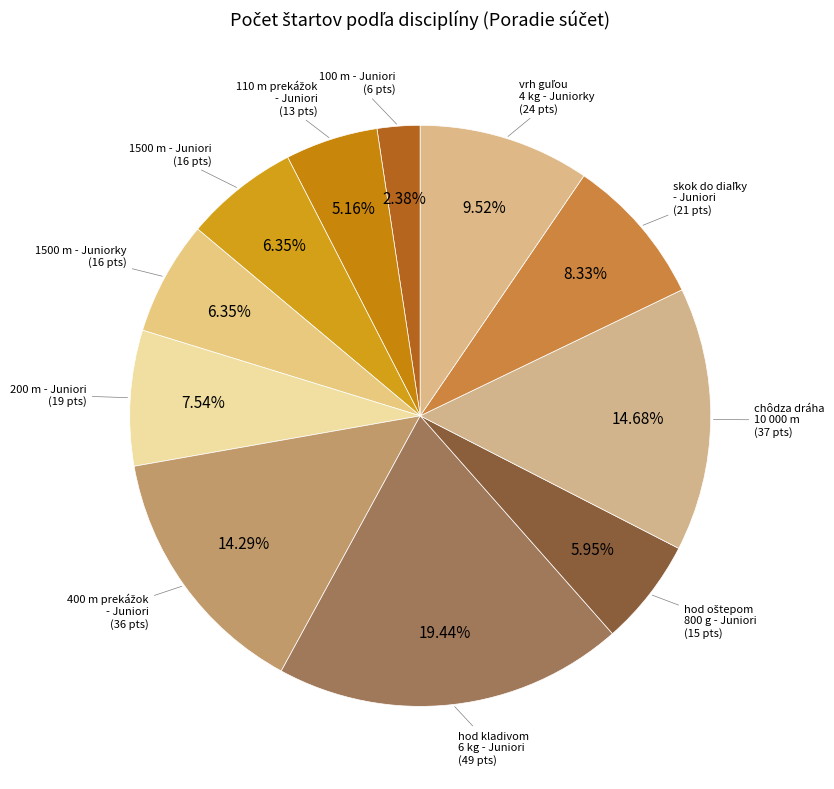

To the nearest percent, what portion does 1500 m - Juniori represent?

6%